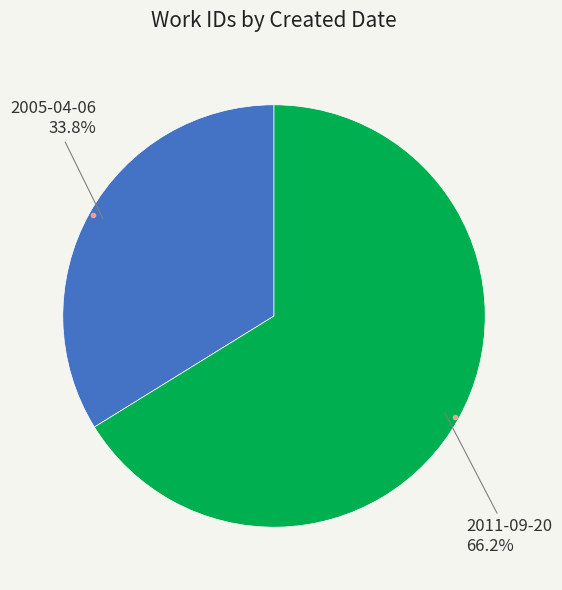

Is there a majority slice in this chart?

Yes